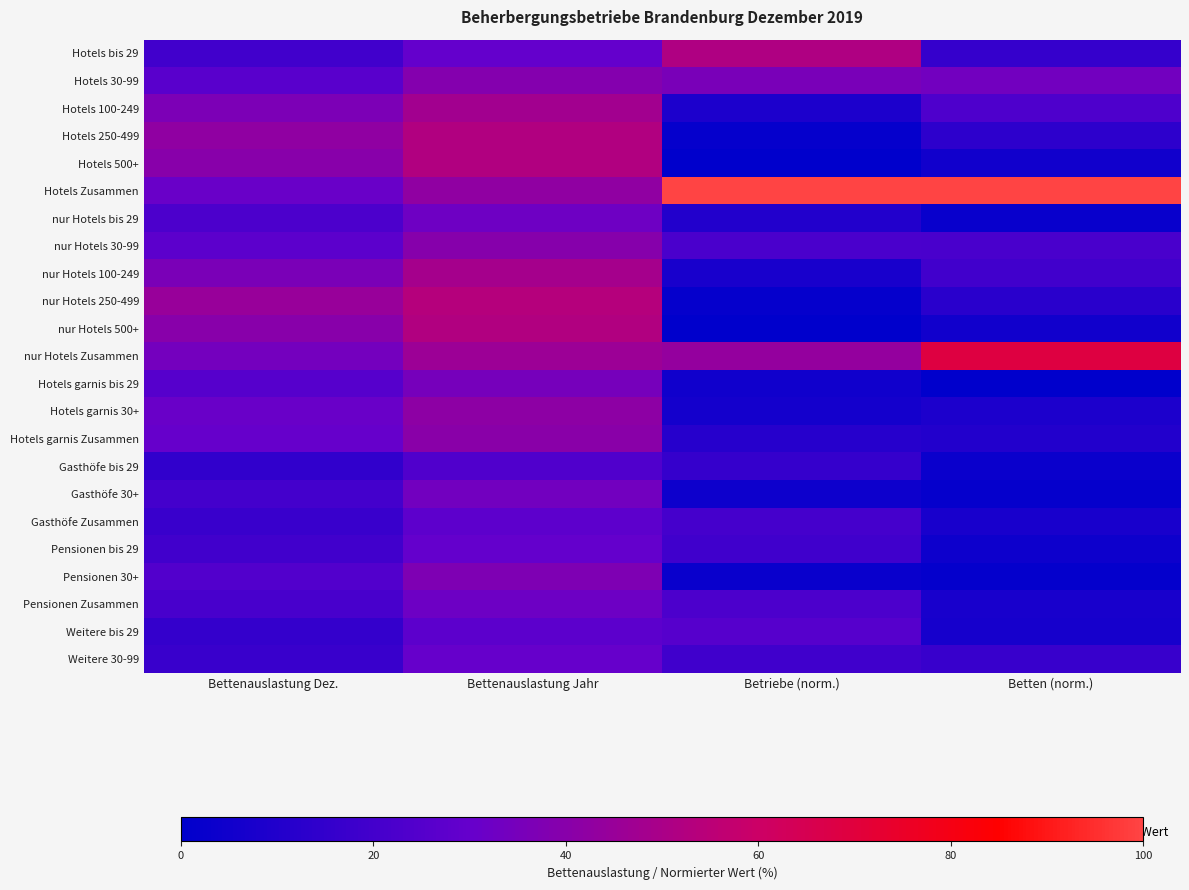

Count the number of categories in the chart.

4